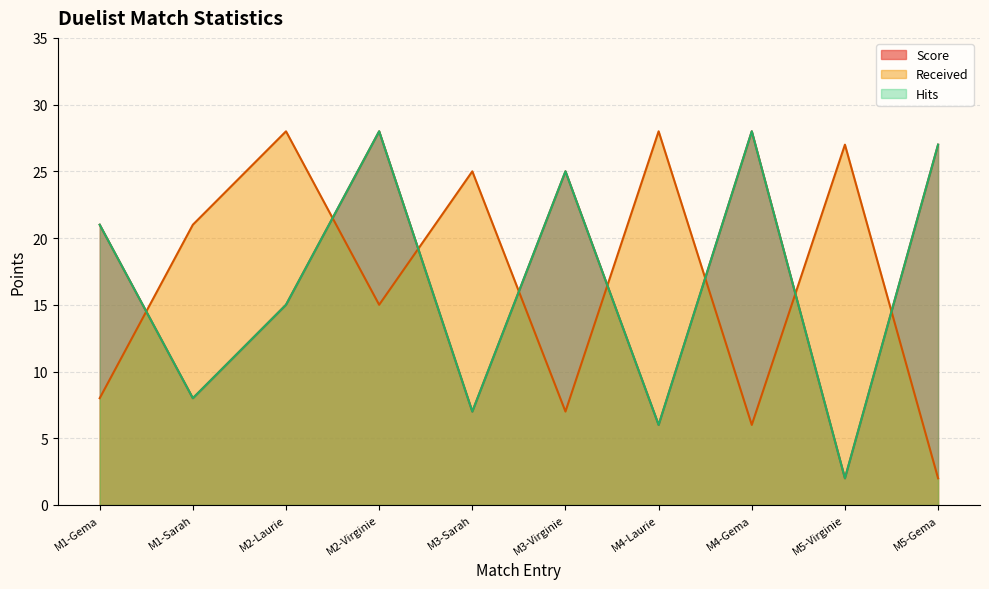

How many categories are shown in the chart?

10